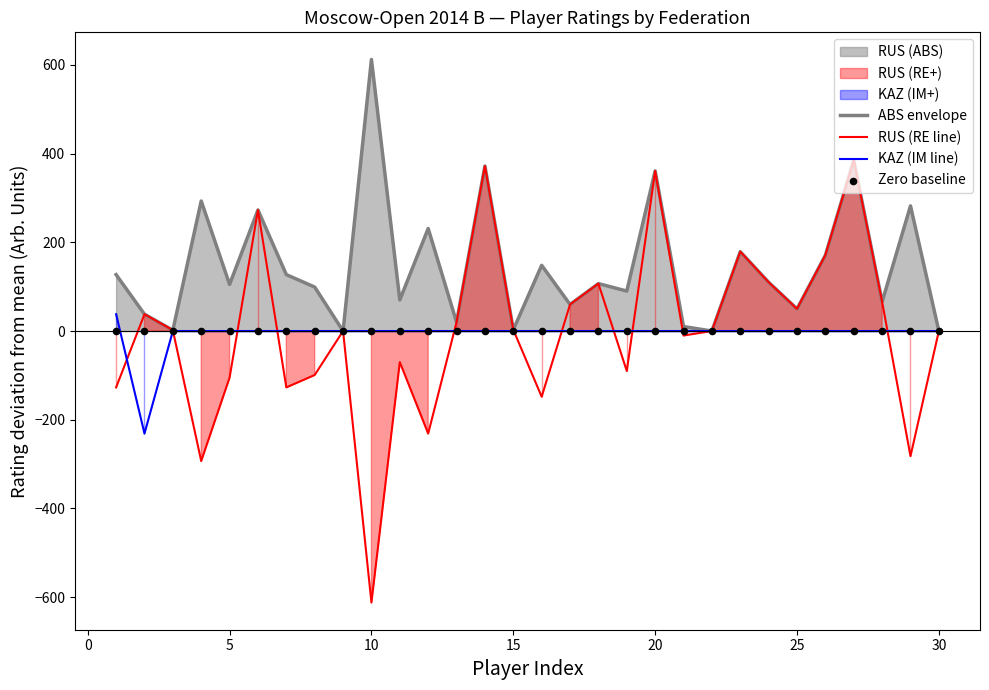

Which series has the largest Y range (max minus min)?

RUS (RE line)